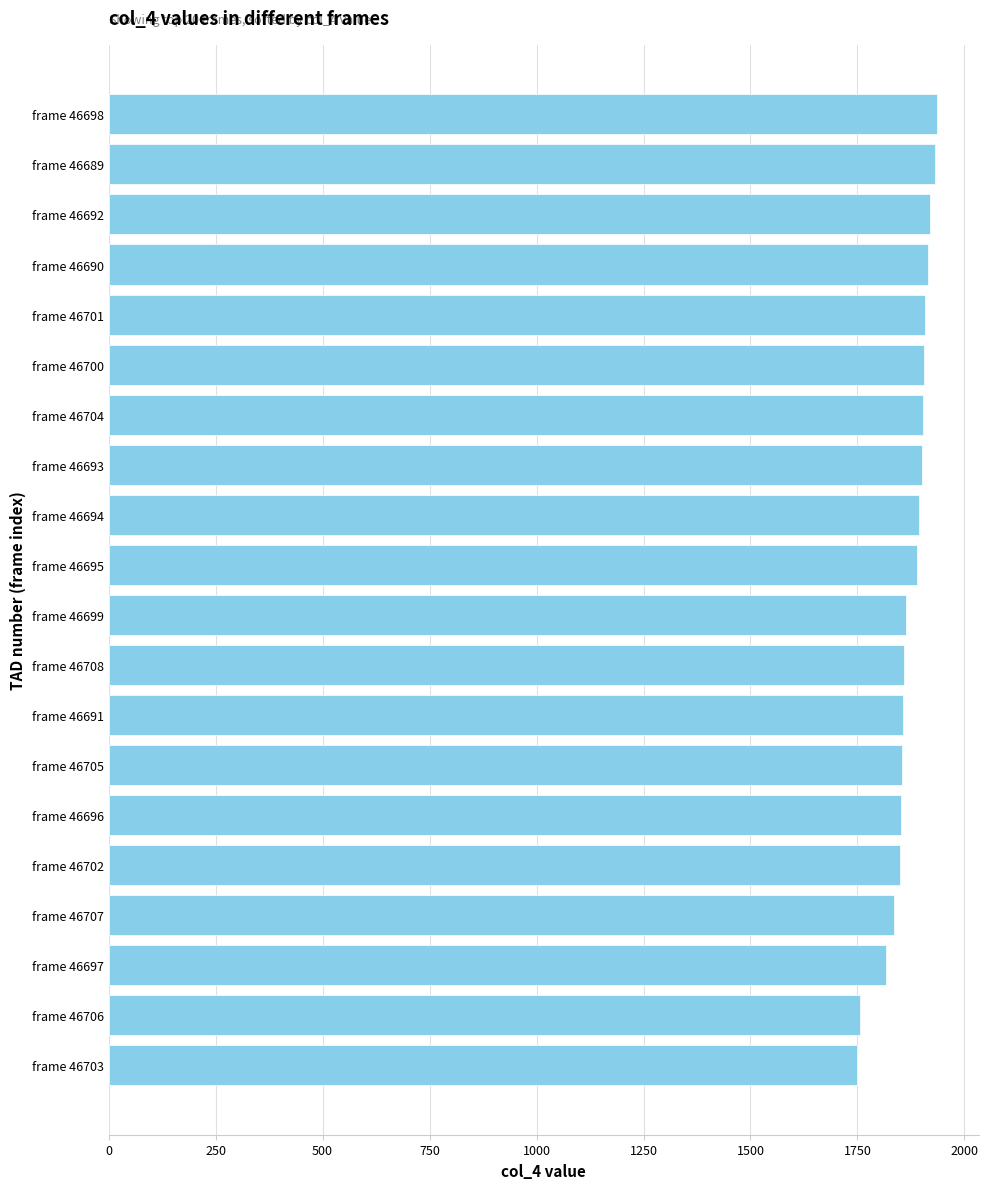

Are the bars horizontal?

Yes